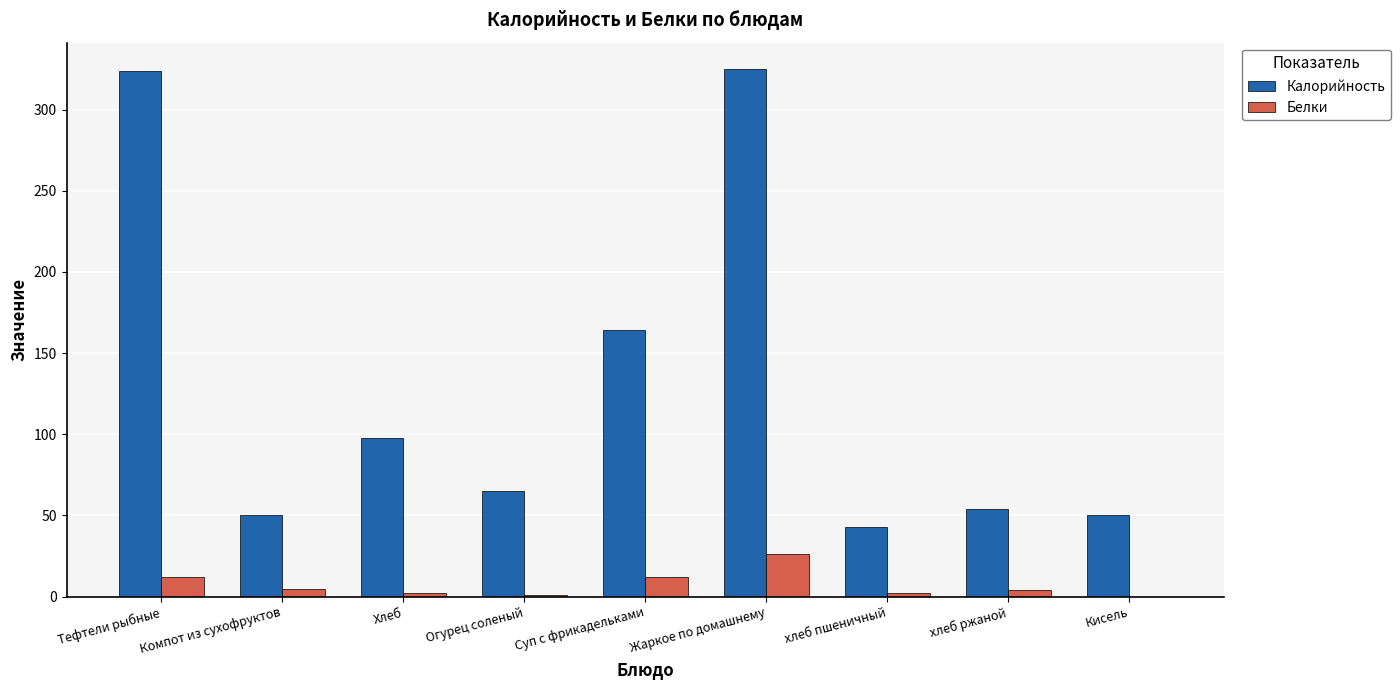

What is the greatest value displayed?

325